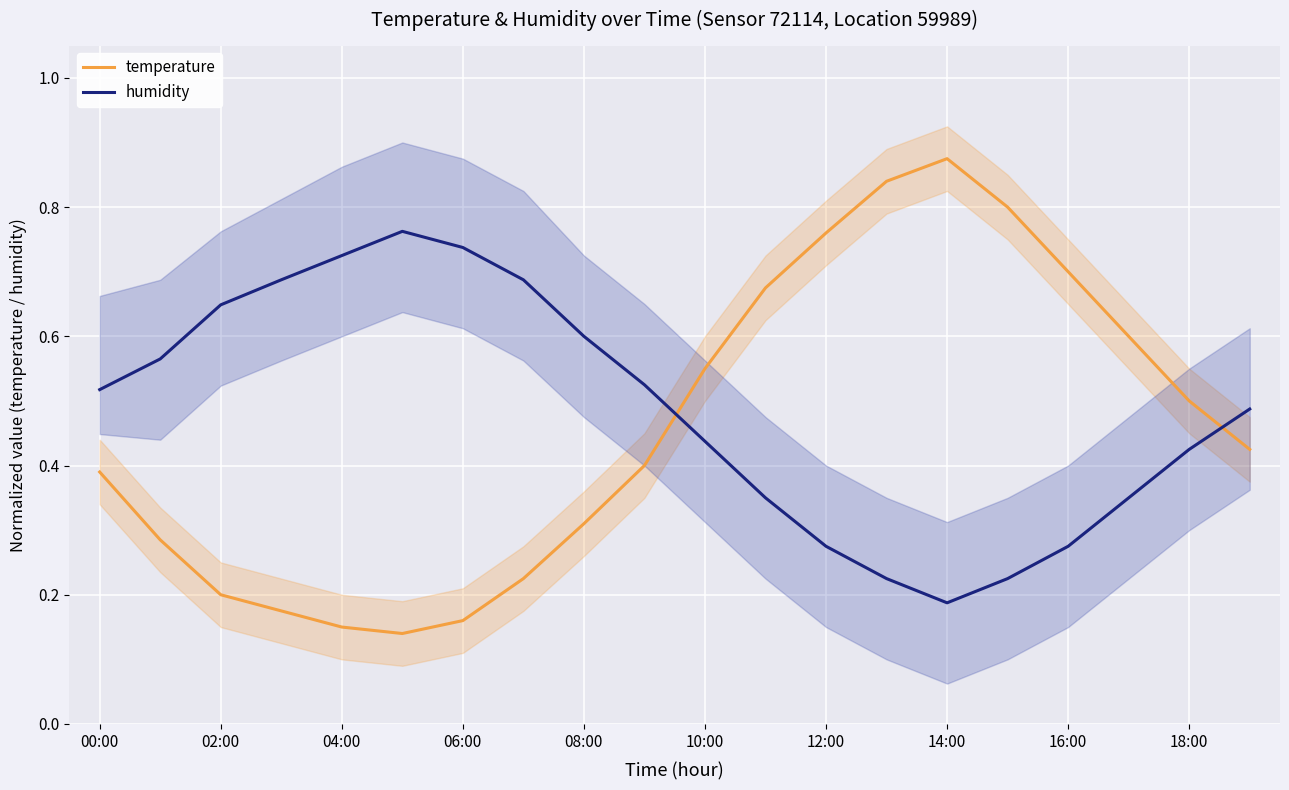

Where is humidity nearest to the value 0?

14:00